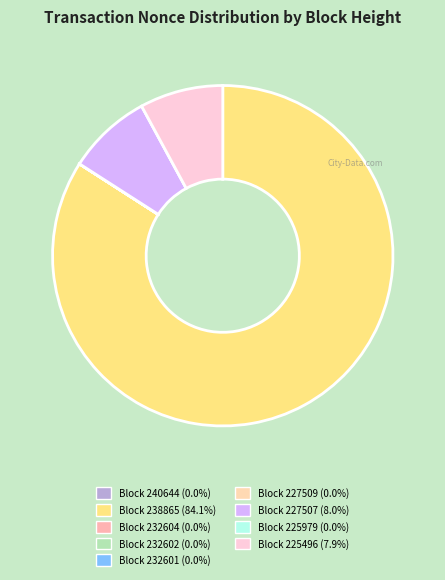

Is there a majority slice in this chart?

Yes